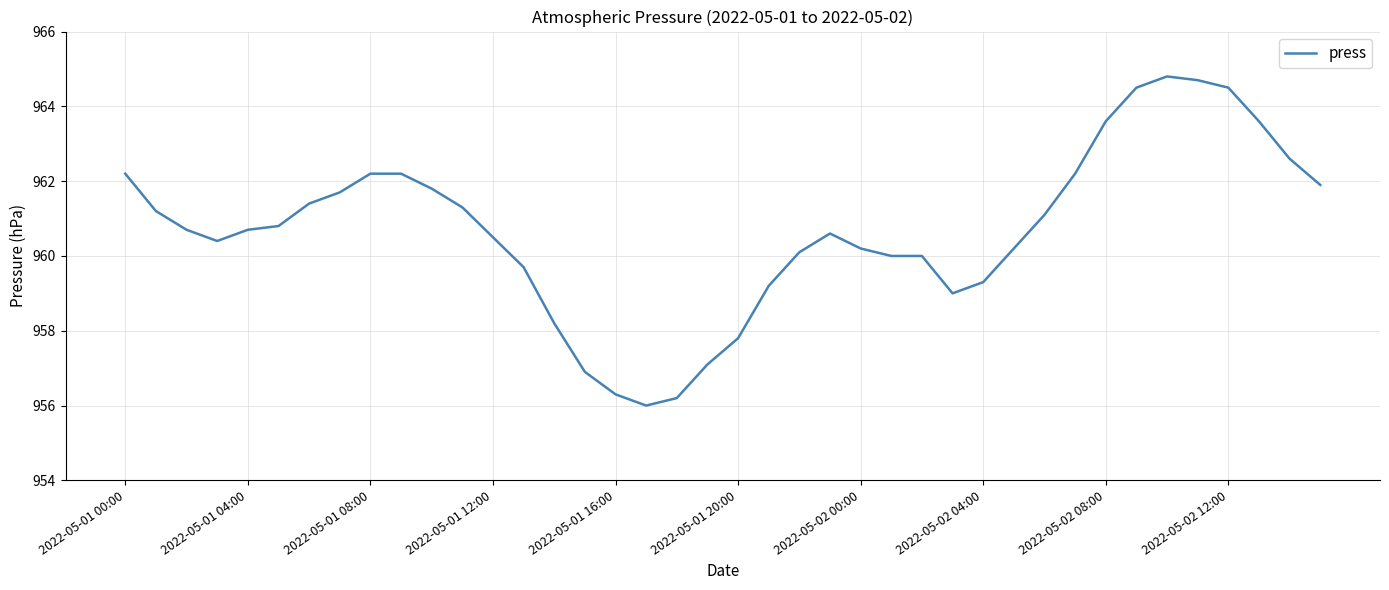

What is the maximum value shown in the chart?

964.8